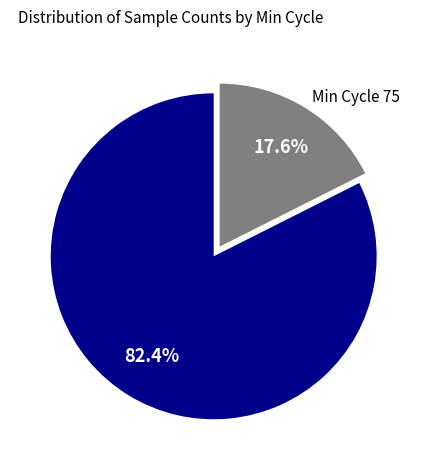

Rank the categories by value from lowest to highest.

Min Cycle 75, Min Cycle 76-77